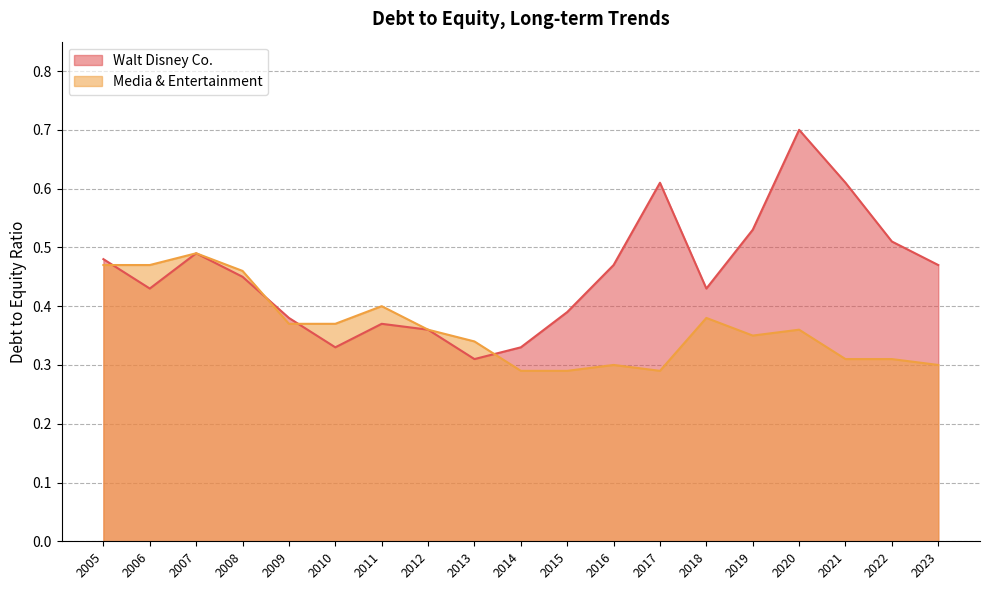

What is the difference between the maximum and second lowest values in the Media & Entertainment series?

0.2